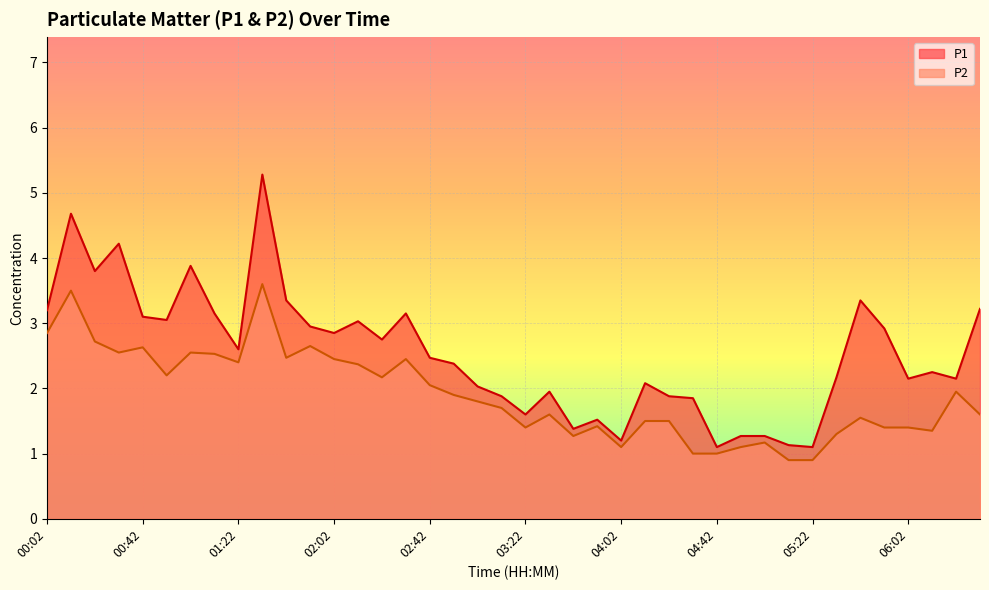

What is the label of the 22nd point from the left?

03:32